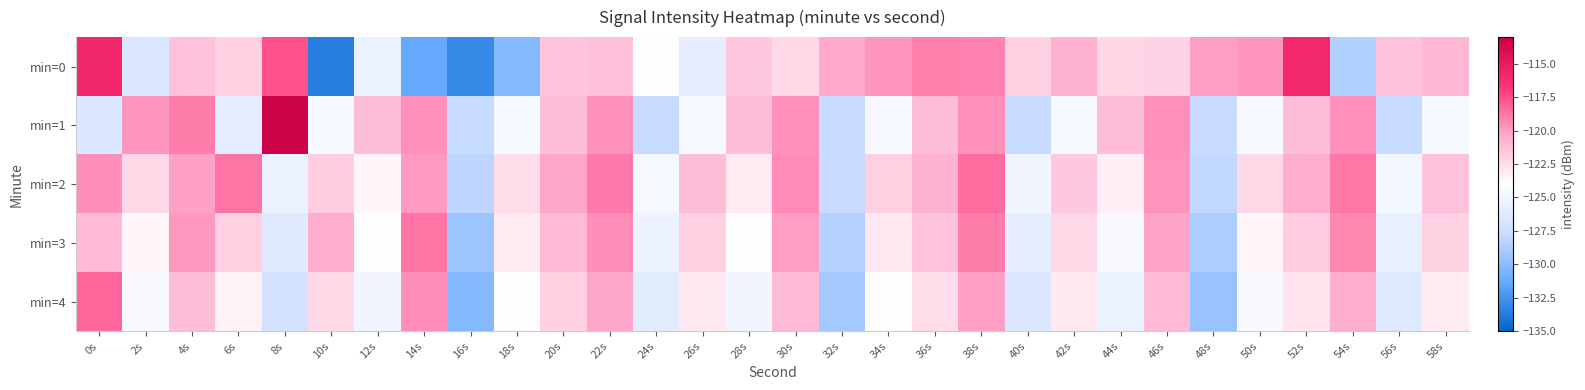

Which has a higher value, 50s or 36s?

36s